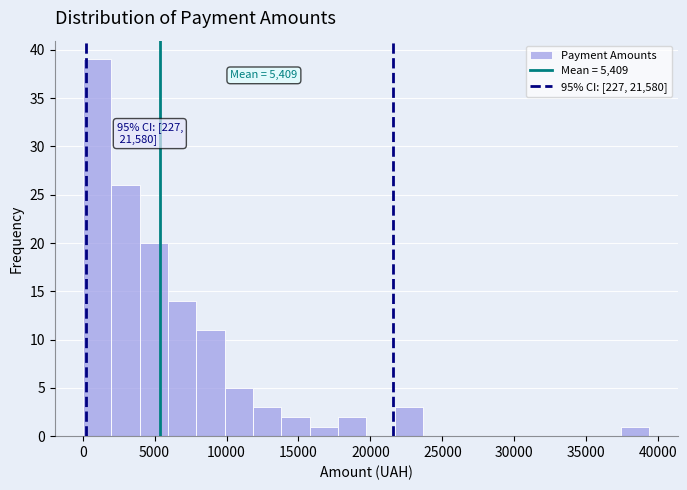

Around what value on the x-axis is the tallest bar? Give the approximate position of its centre, as read against the axis.

1000